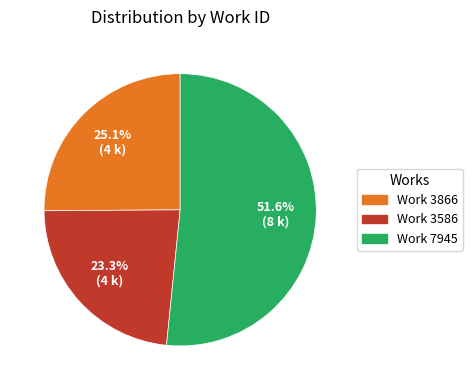

Does Work 3866 account for over 50% of the chart?

No